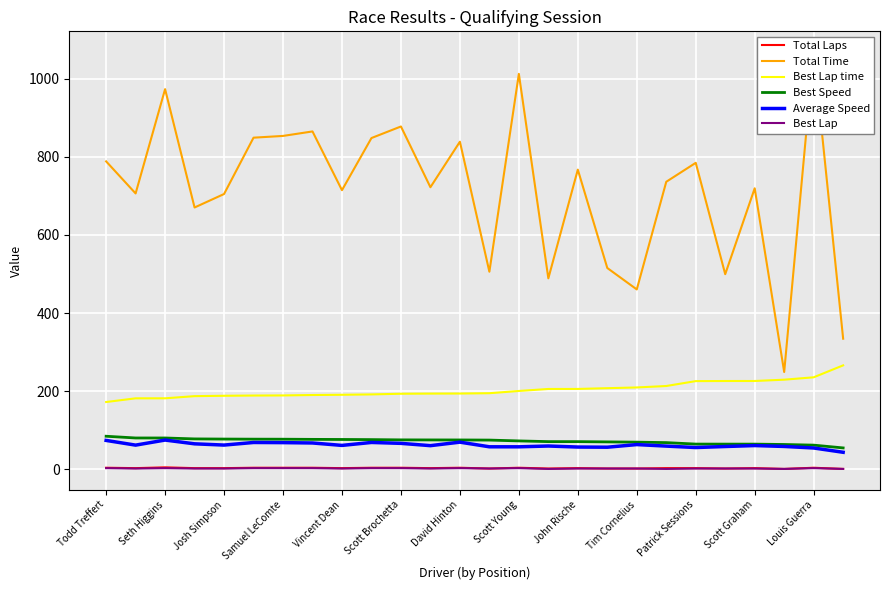

True or false: Total Laps and Best Speed intersect in this chart.

False